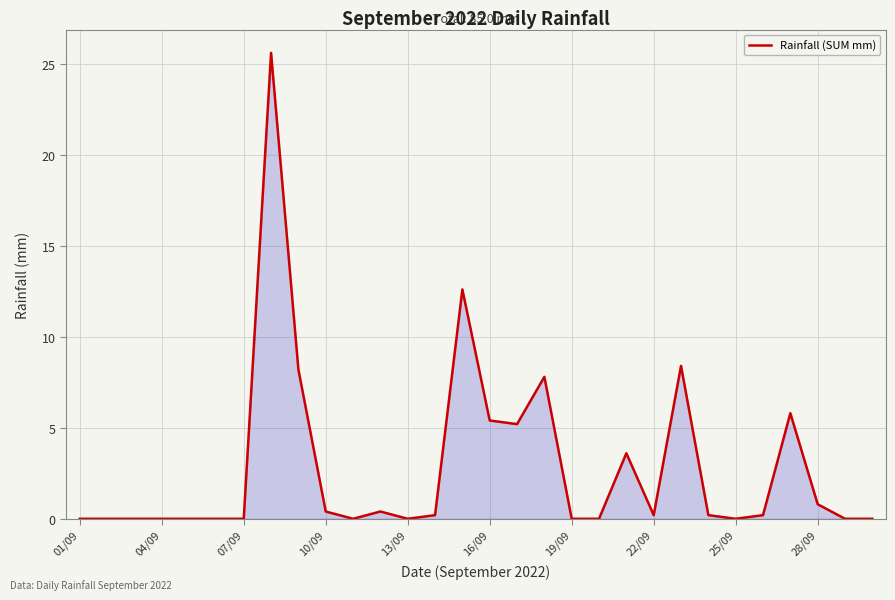

What is the greatest value displayed?

25.6